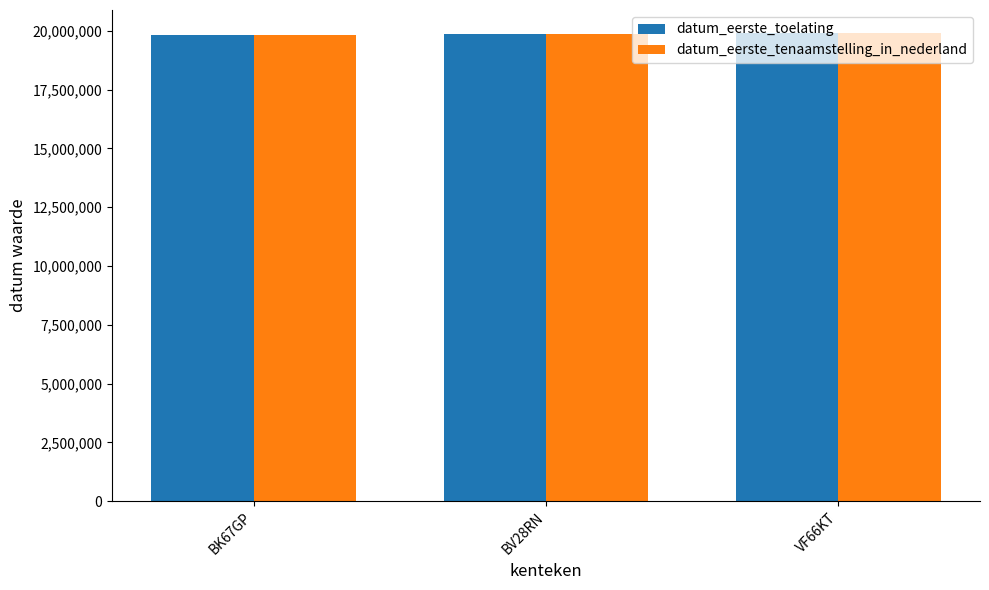

True or false: datum_eerste_toelating has a value of 19870318 at BV28RN.

True